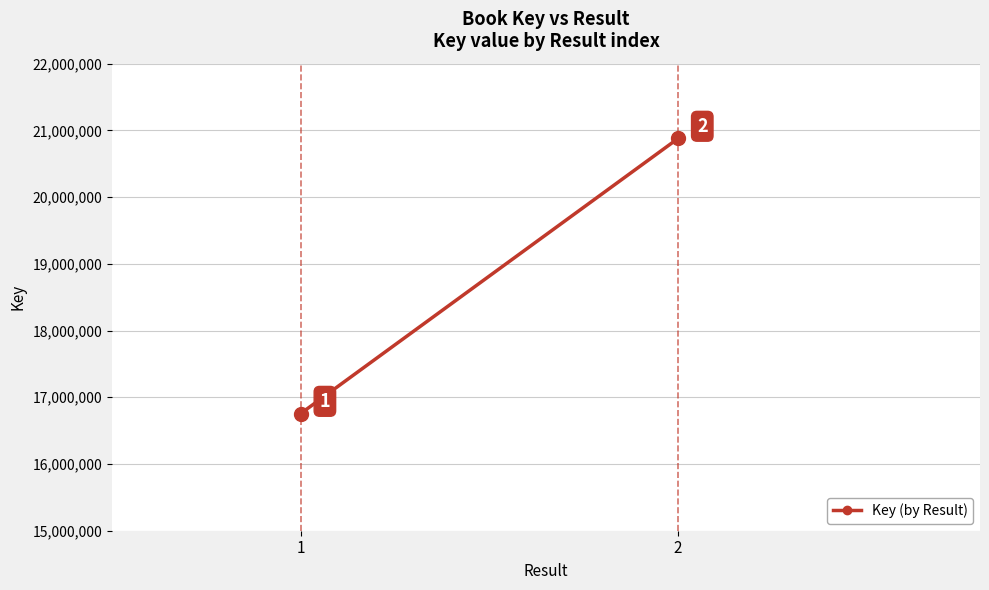

What is the smallest value displayed?

16756568